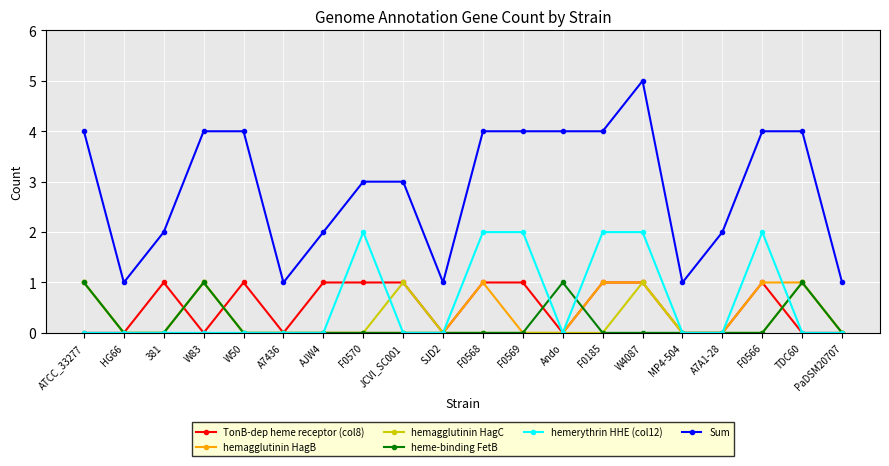

Where is the first local maximum for TonB-dep heme receptor (col8)?

381